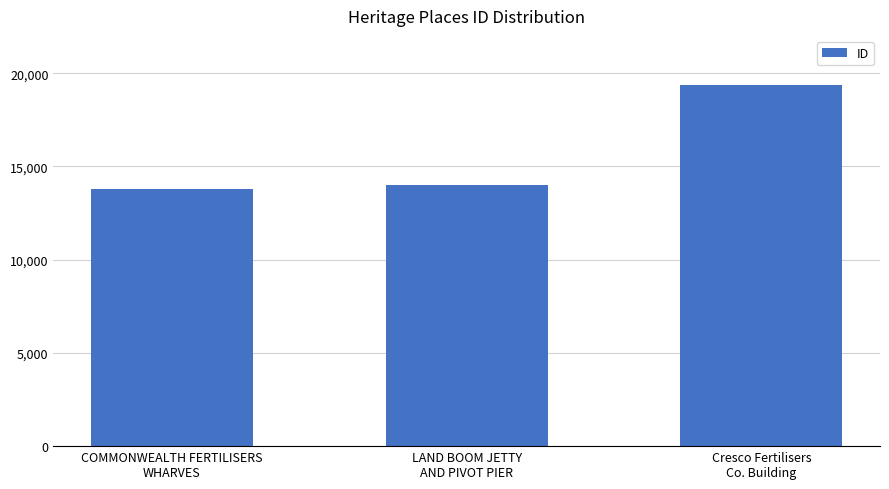

True or false: the data shows 19340 at Cresco Fertilisers
Co. Building.

True